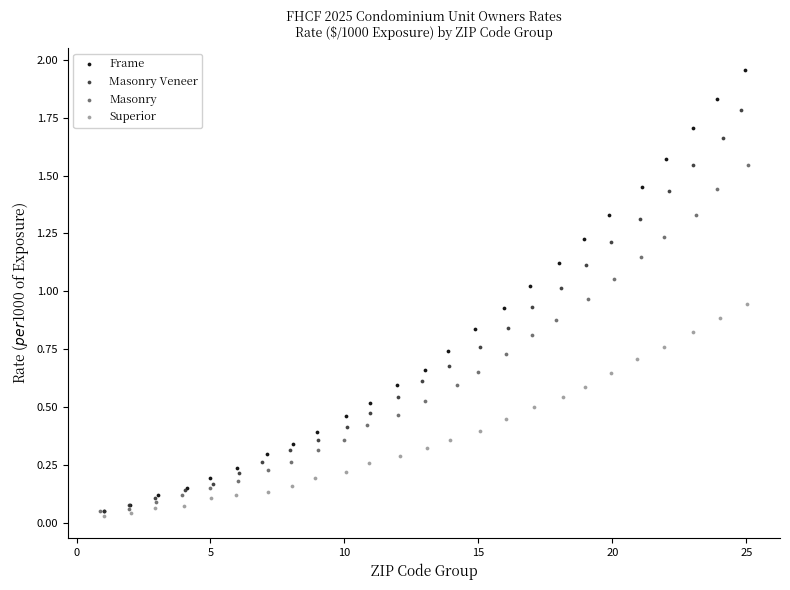

Which series has the largest Y range (max minus min)?

Frame